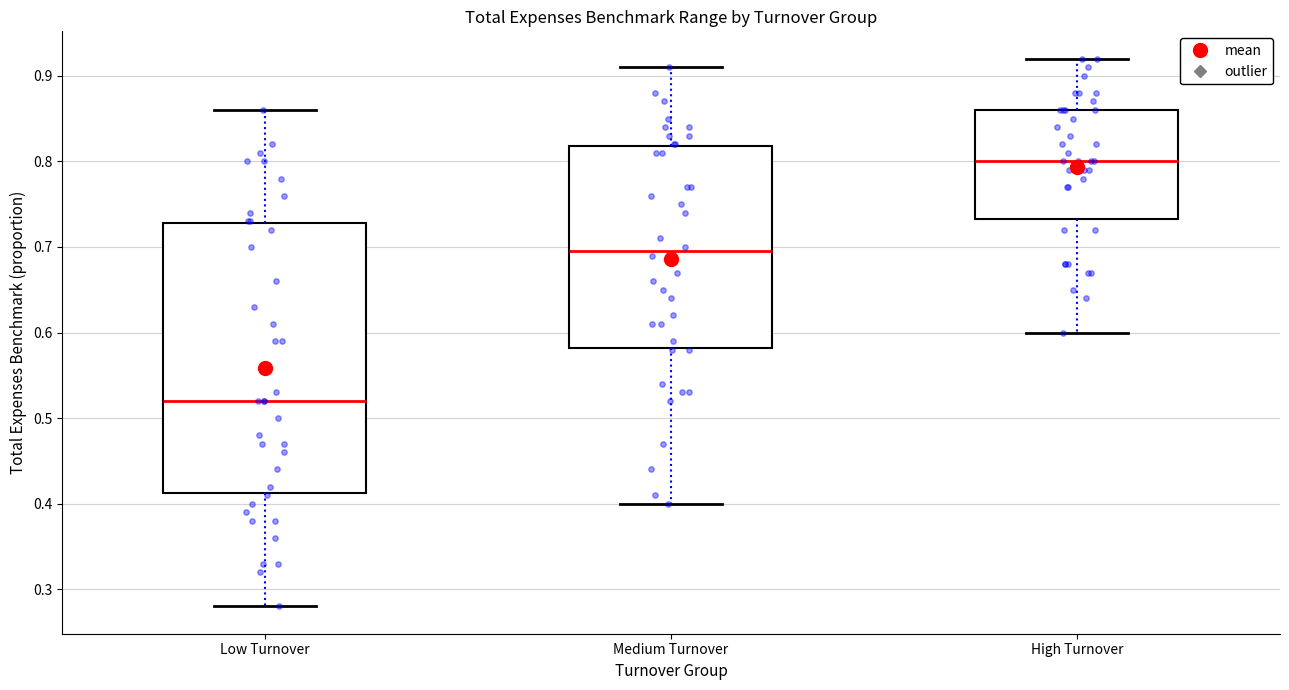

Reading left to right, read every box against the y-axis: the position of its median line, the range the box covers, and the ends of its whiskers. The values are not printed on the chart, so give them approximately, as read against the axis.

Low Turnover: median 0.52, box 0.41 to 0.73, whiskers 0.28 to 0.86
Medium Turnover: median 0.70, box 0.58 to 0.82, whiskers 0.40 to 0.91
High Turnover: median 0.80, box 0.73 to 0.86, whiskers 0.60 to 0.92